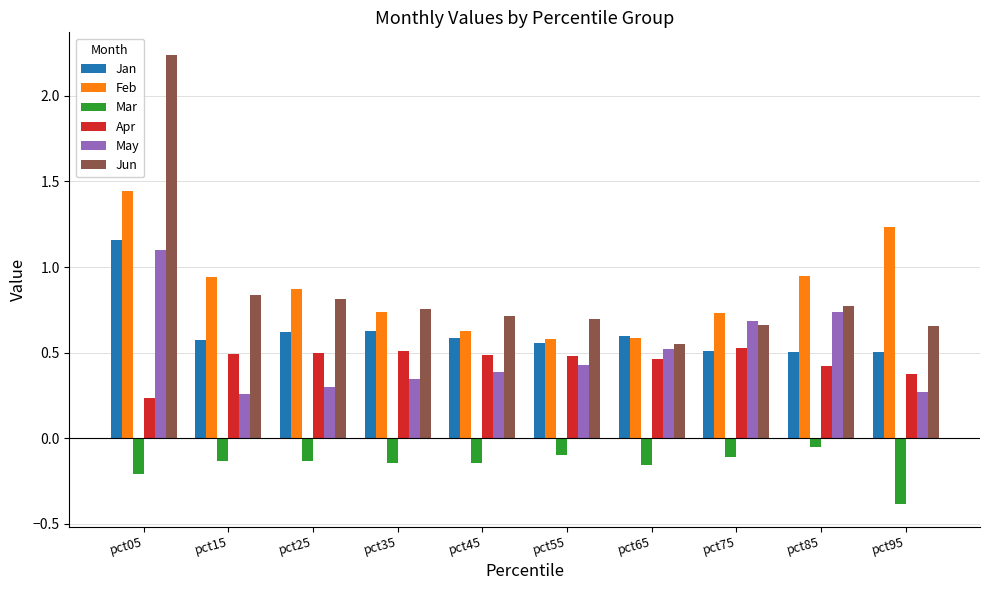

How many May values are between 0 and 1?

9